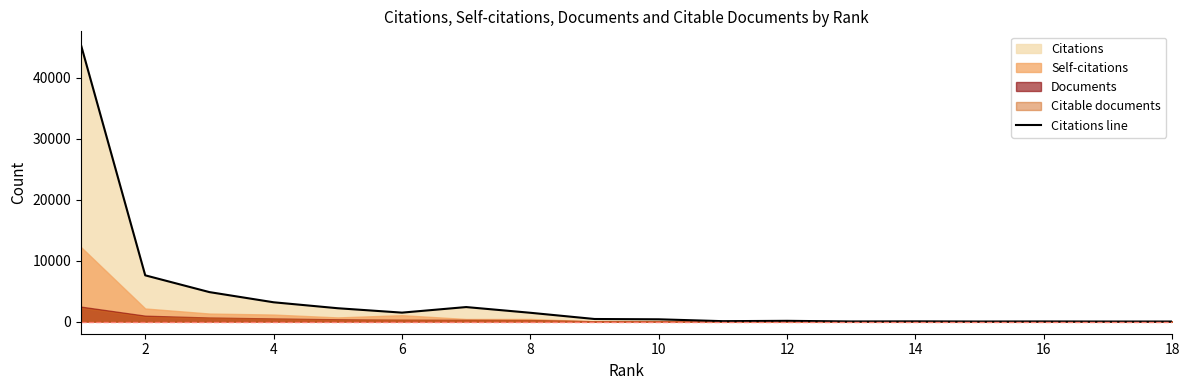

What is the highest value of the Citations line series?

45369